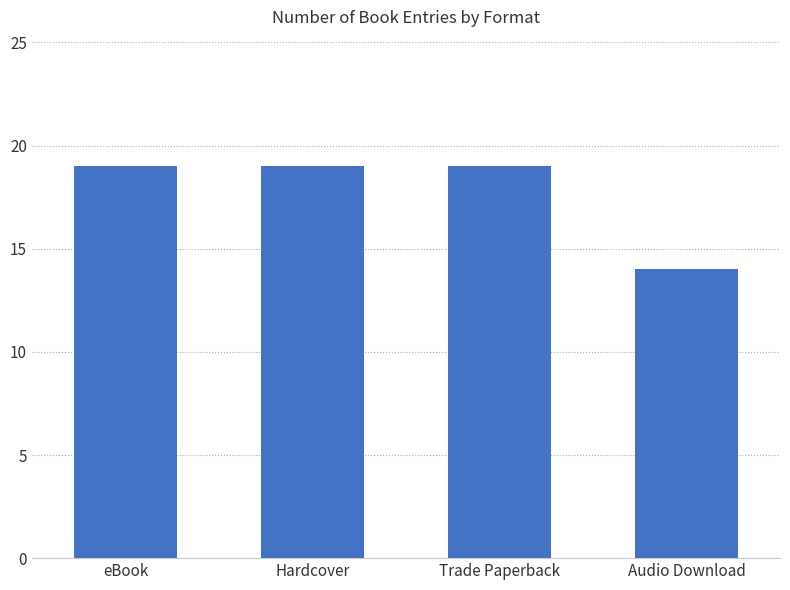

What is the change in value from Hardcover to Audio Download?

-5